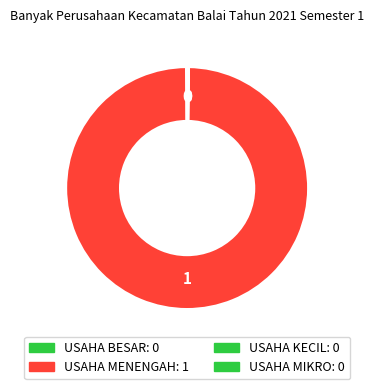

Which slice is the smallest?

USAHA BESAR